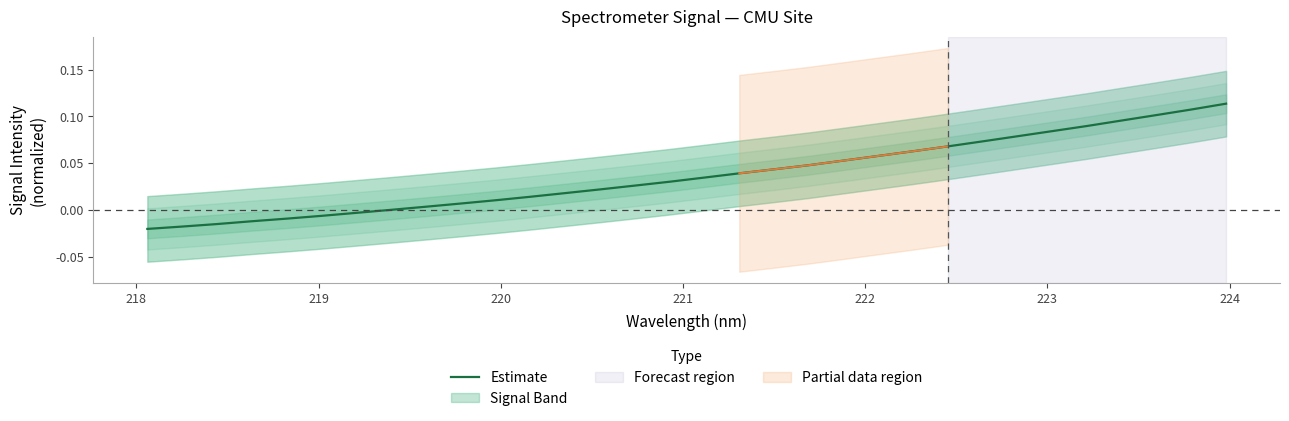

True or false: the data shows 0.0 at 31.

False